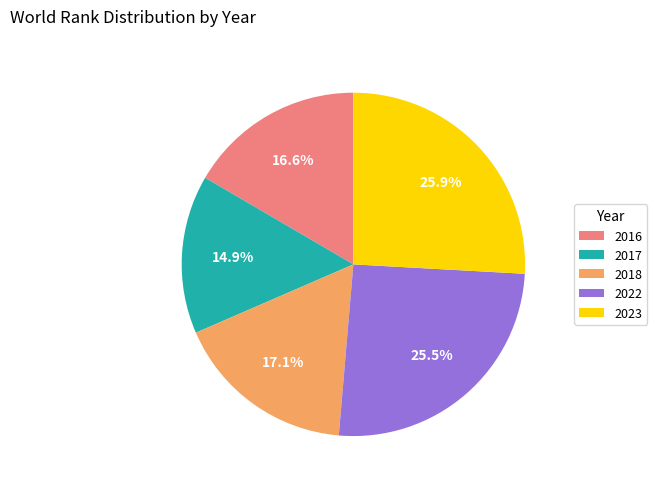

Approximately how many times larger is the value at 2017 compared to 2022?

0.6